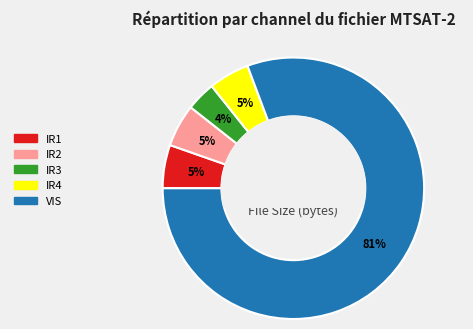

Which has a higher value, VIS or IR3?

VIS